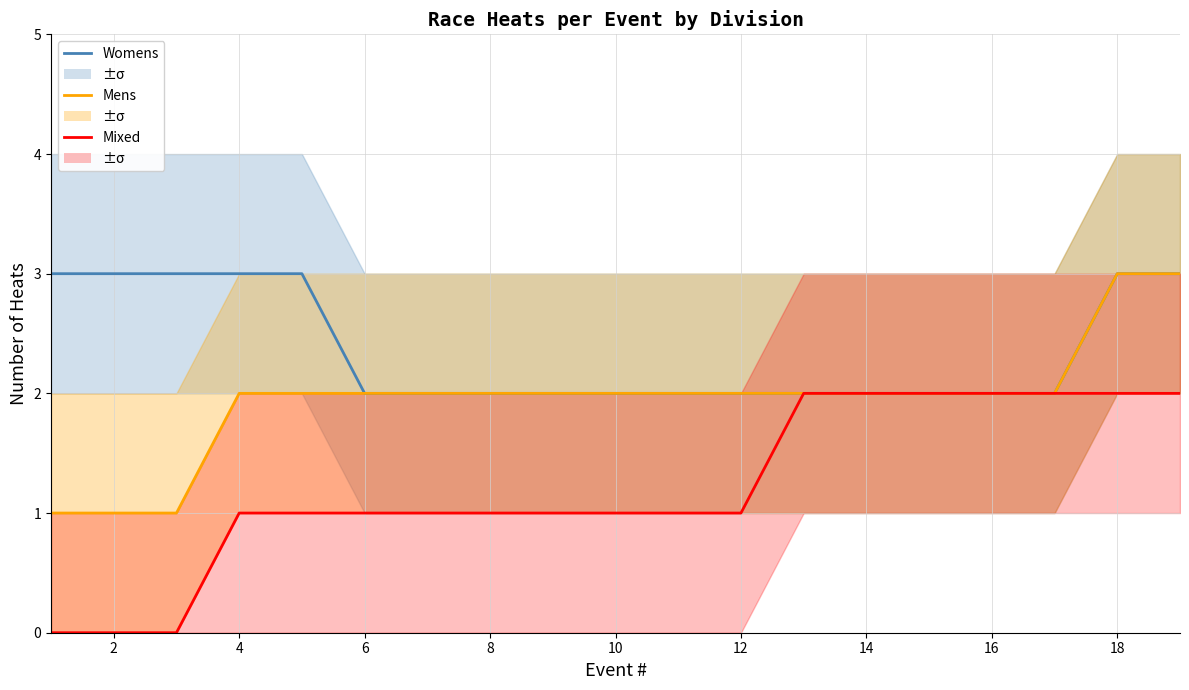

How many lines are shown in the chart?

3